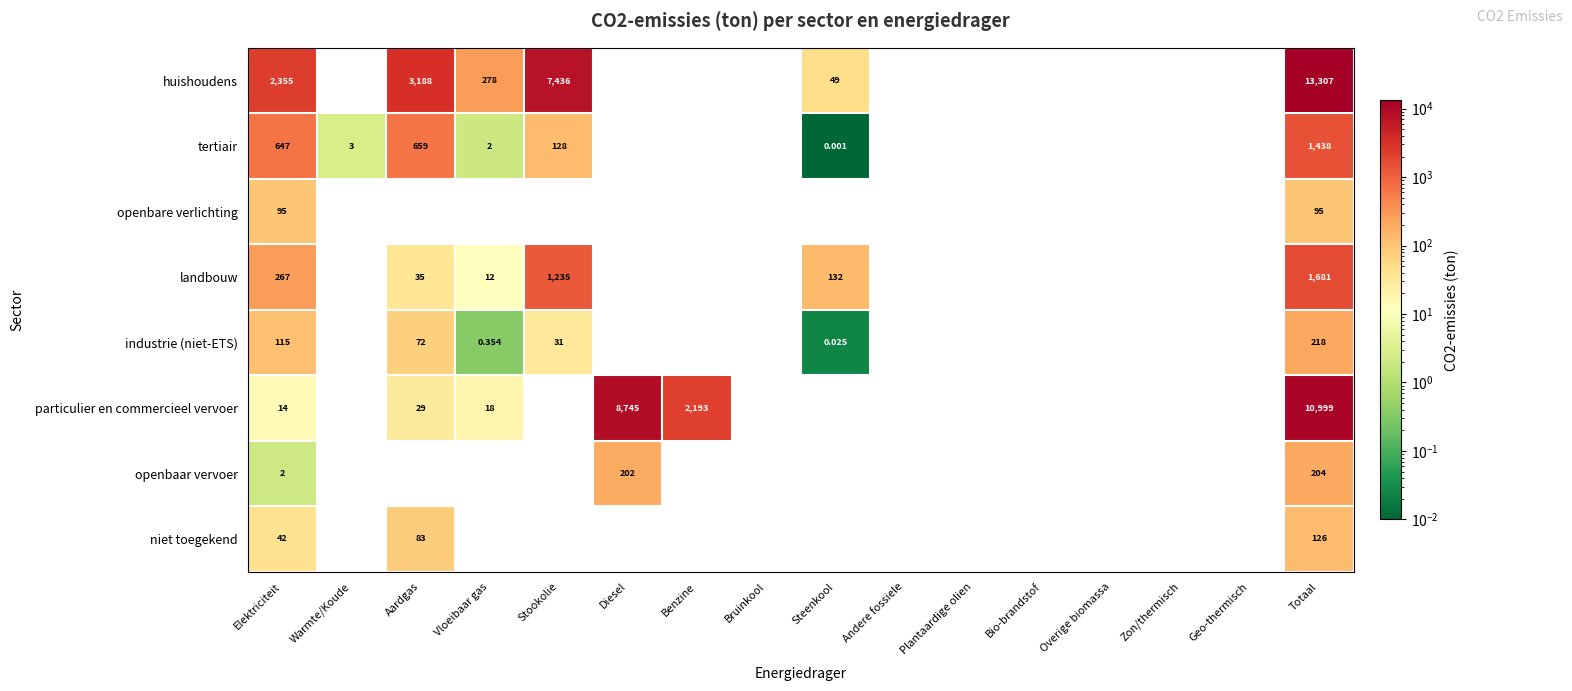

Which label corresponds to the smallest value in the chart?

Steenkool